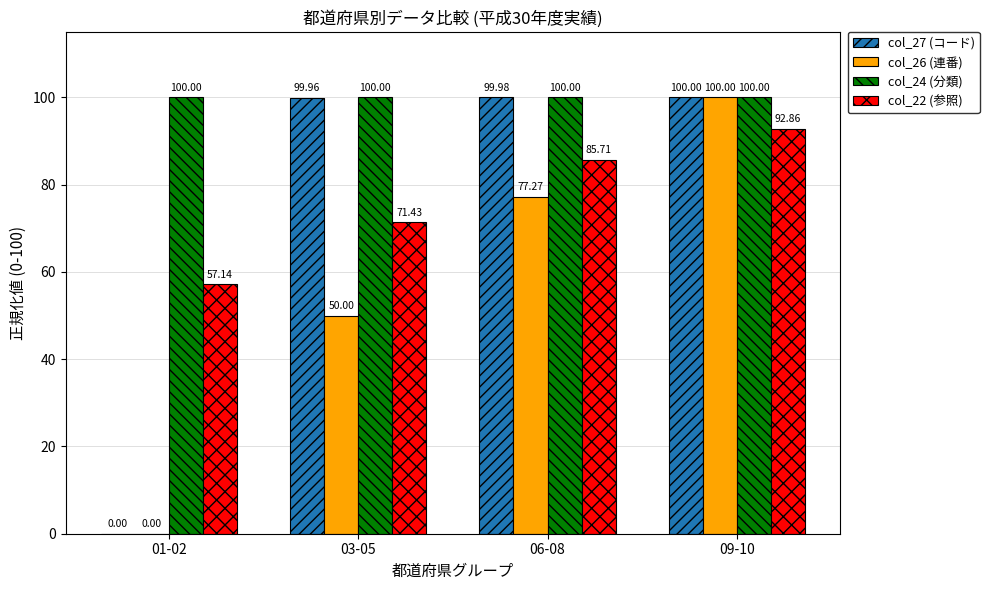

What is the sum of the col_24 (分類) values at 03-05 and 01-02?

200.0